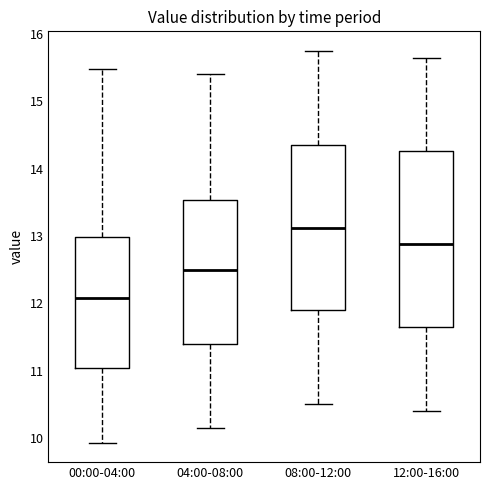

Which box is the tallest, from its lower edge to its upper edge?

12:00-16:00